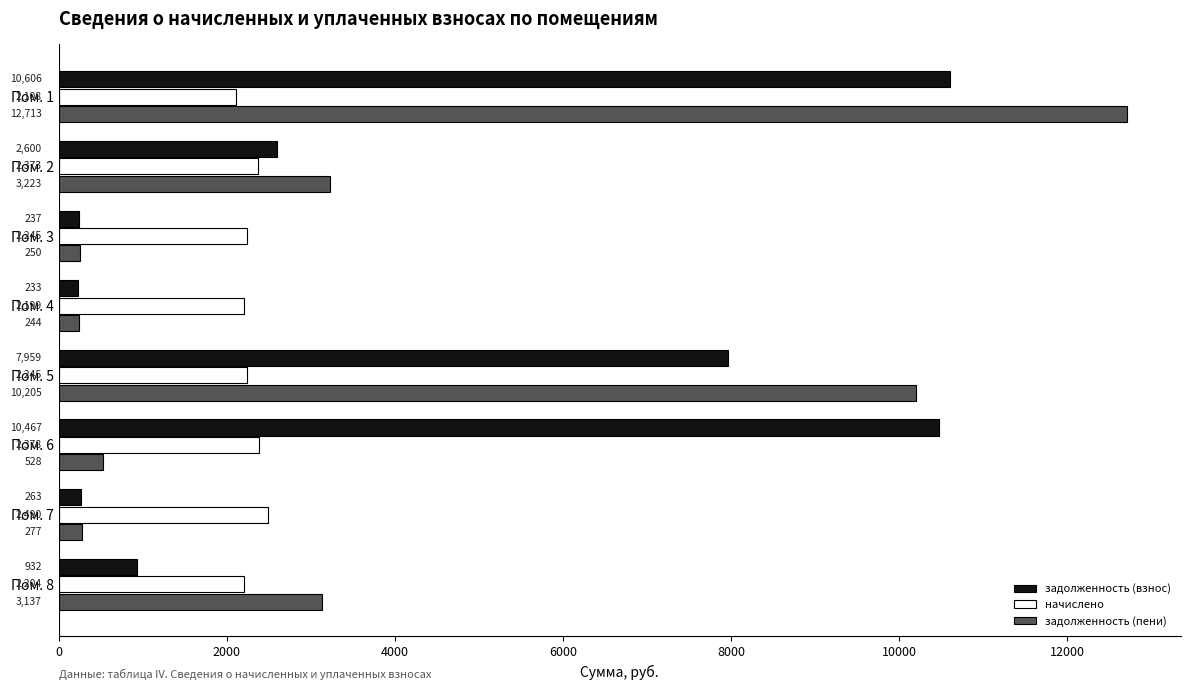

How many values in the задолженность (пени) series are below 3136?

4